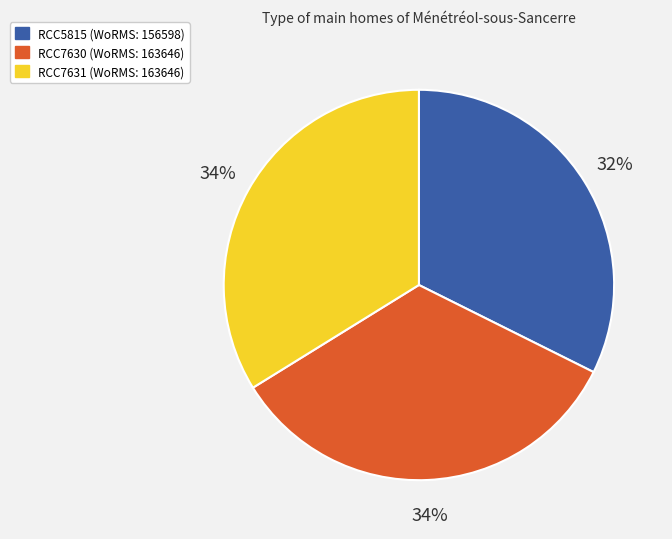

Does any single category account for the majority?

No